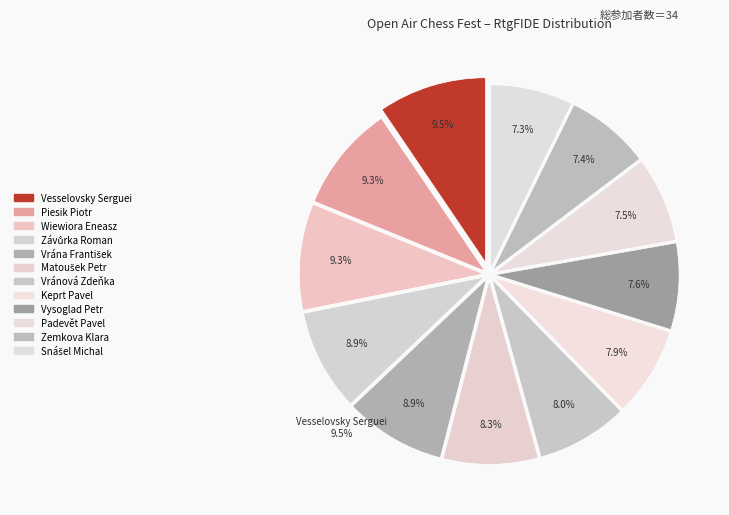

What percentage is the Keprt Pavel slice, to the nearest percent?

8%